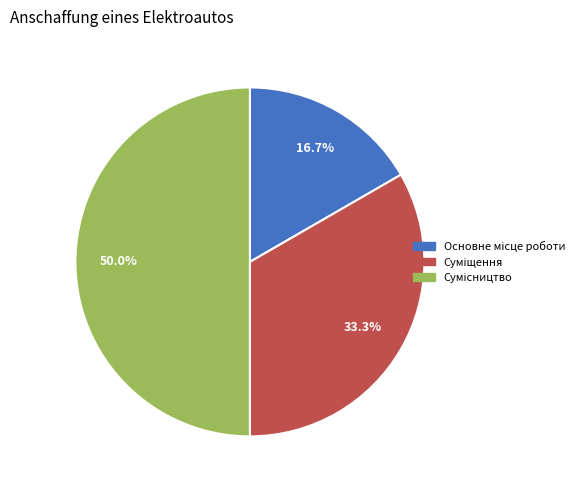

How much of the chart is everything except Основне місце роботи?

83.3%